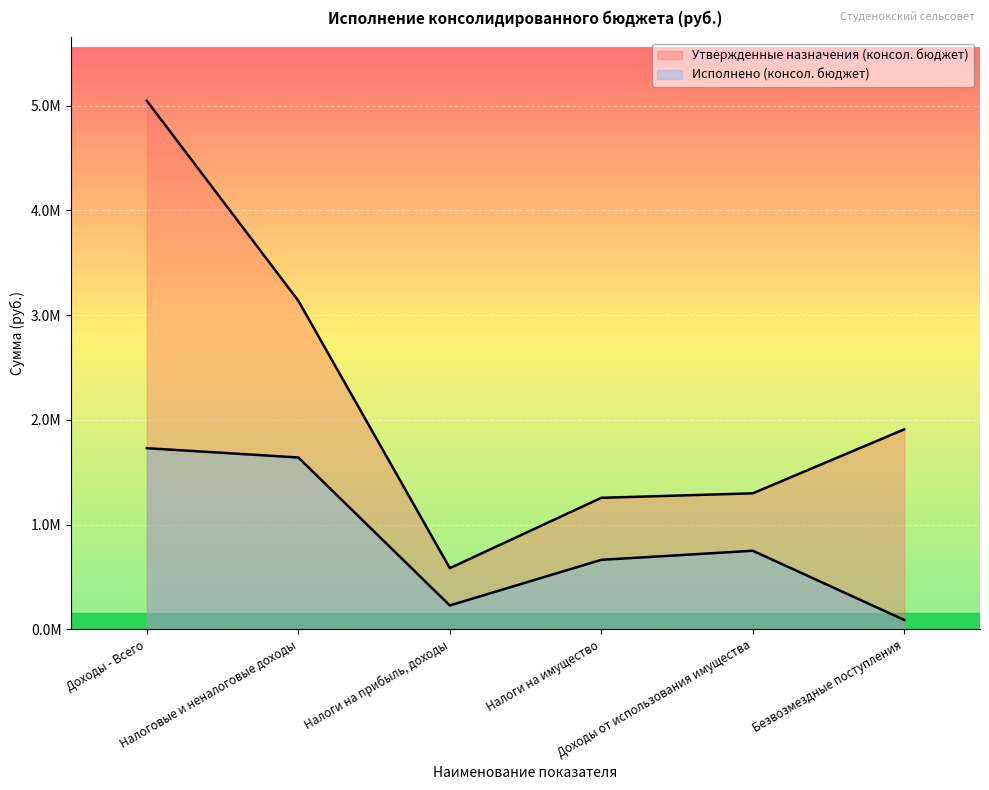

How many series are shown in this chart?

2